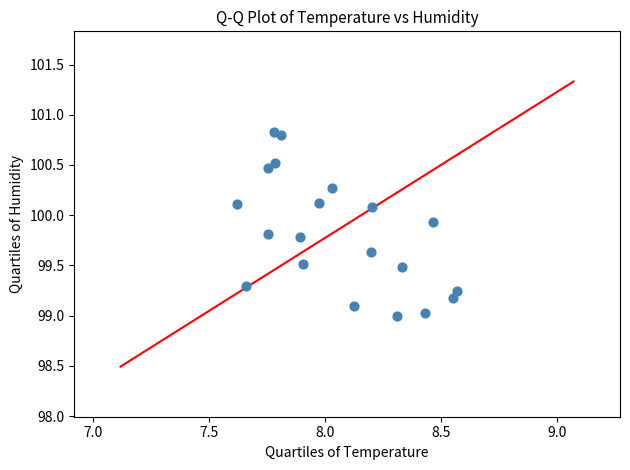

What is the range of Y values (max minus min)?

1.8